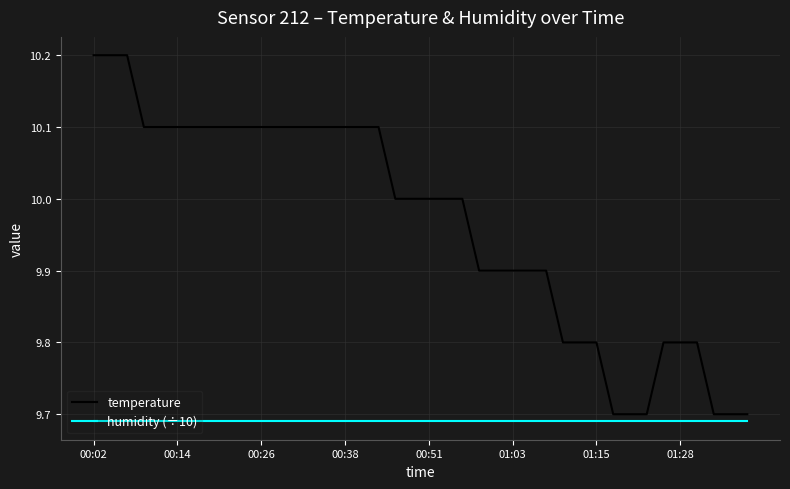

What is the maximum value for temperature?

10.2